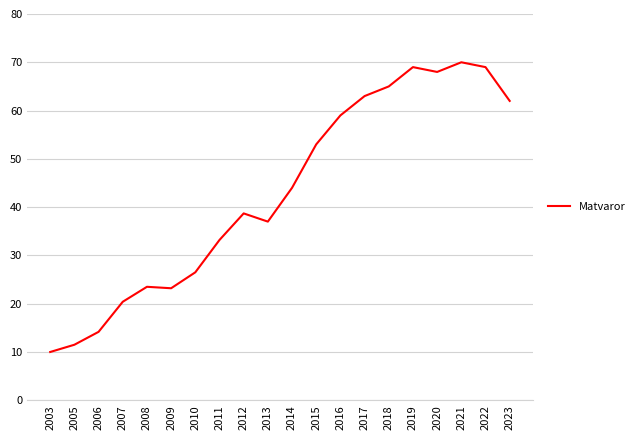

What is the minimum value shown in the chart?

10.0